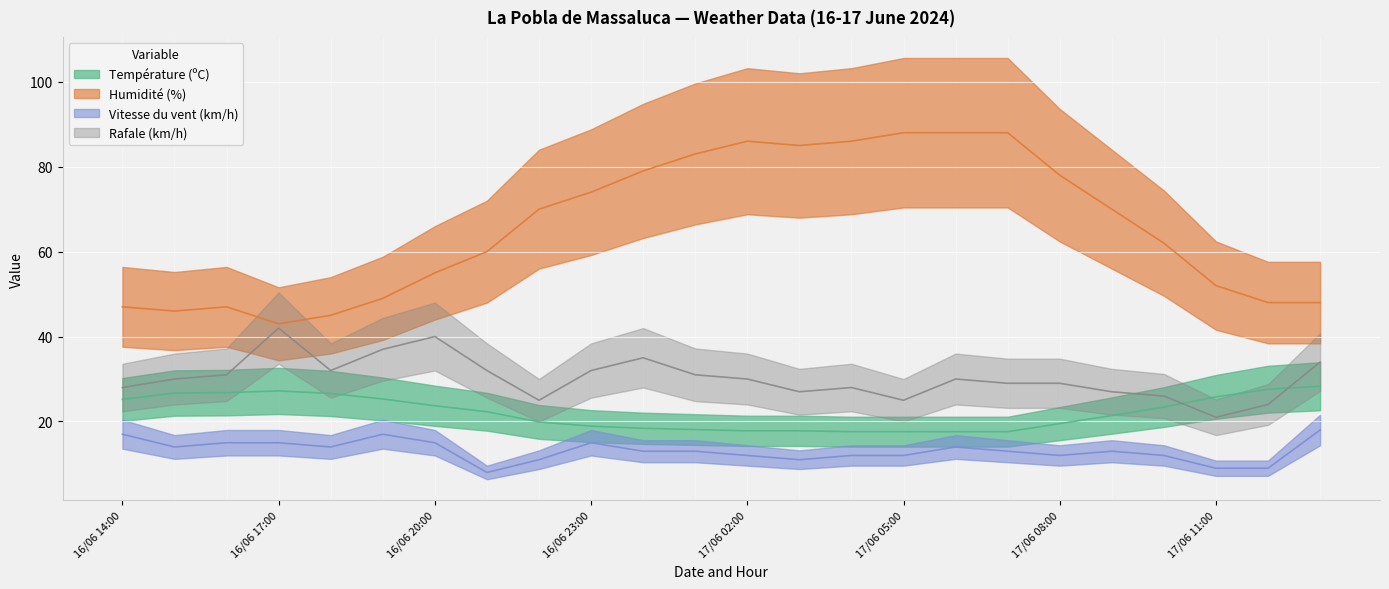

Between 17/06 03:00 and 17/06 11:00, which is larger?

17/06 11:00